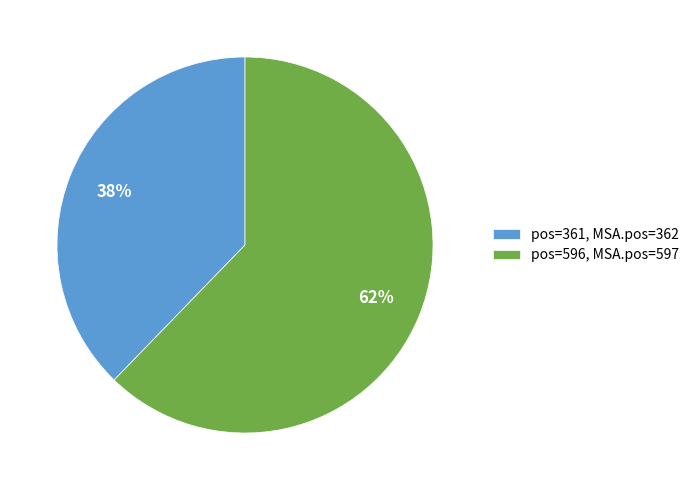

Between pos=596, MSA.pos=597 and pos=361, MSA.pos=362, which is larger?

pos=596, MSA.pos=597